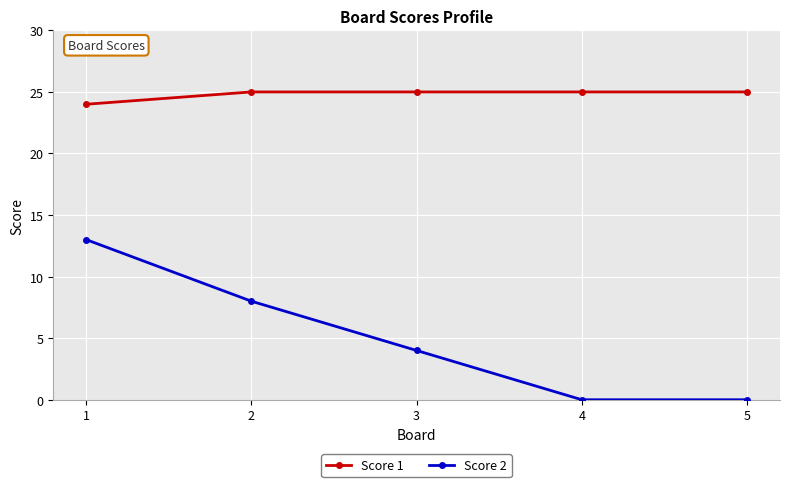

Is it true that Score 2 equals 4 at 3?

True